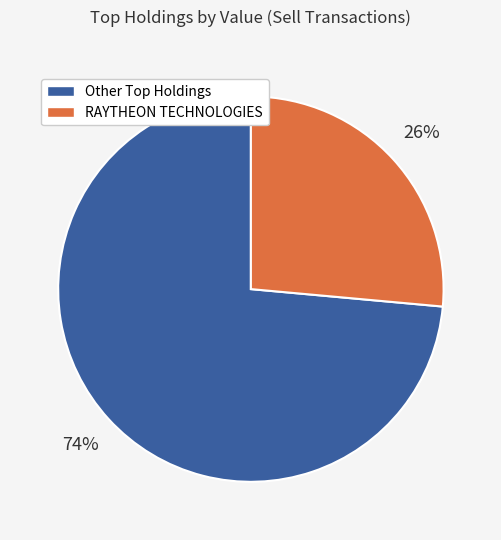

To the nearest percent, what is the average slice percentage?

50%